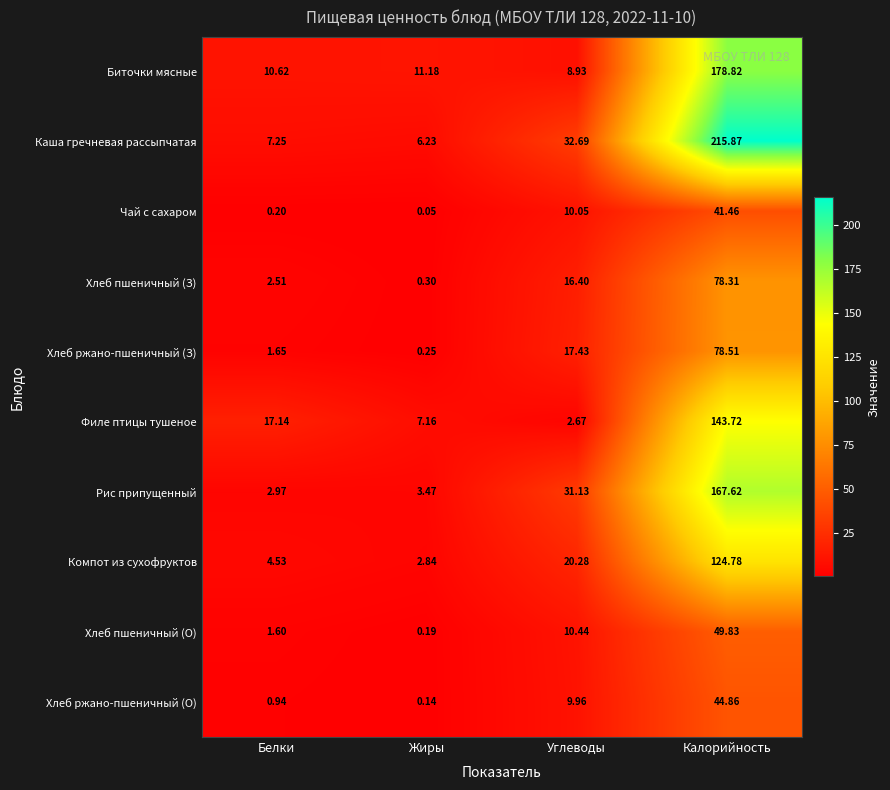

Where does the Биточки мясные series first go above 11?

Жиры